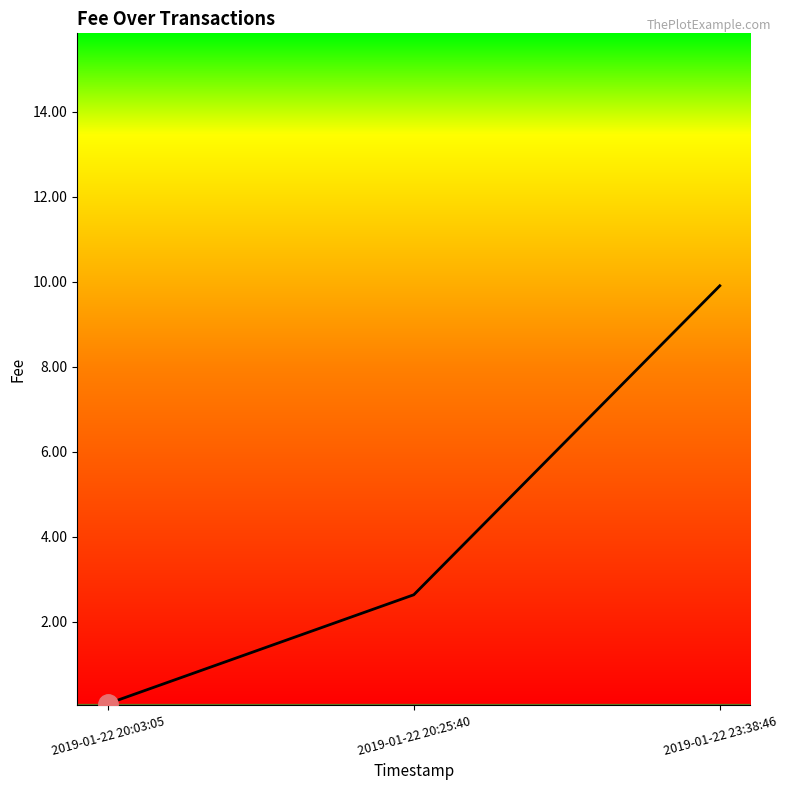

Where does the data first go above 2?

2019-01-22 20:25:40